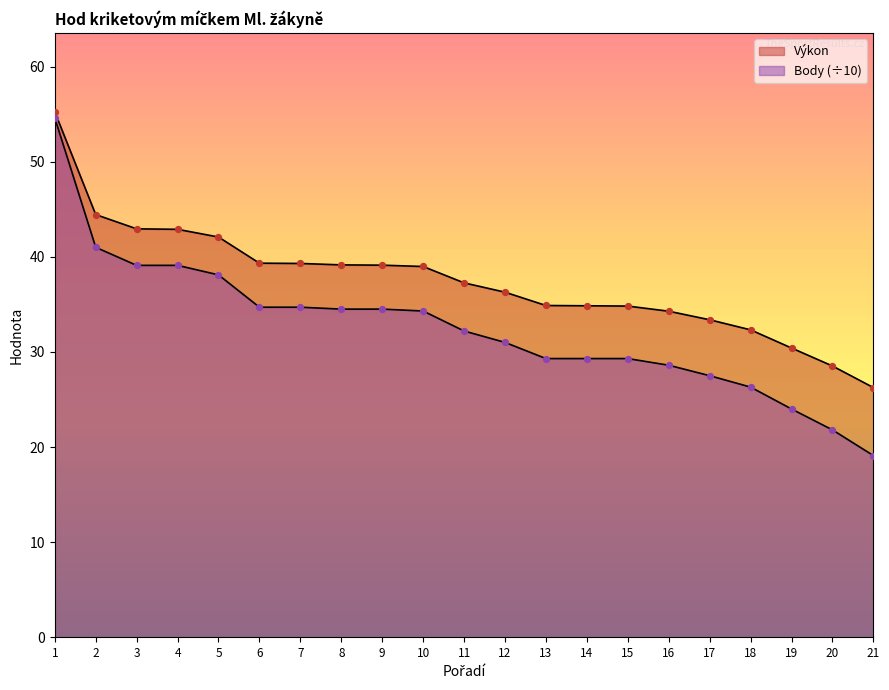

What is the total value across all series at 14?

64.2